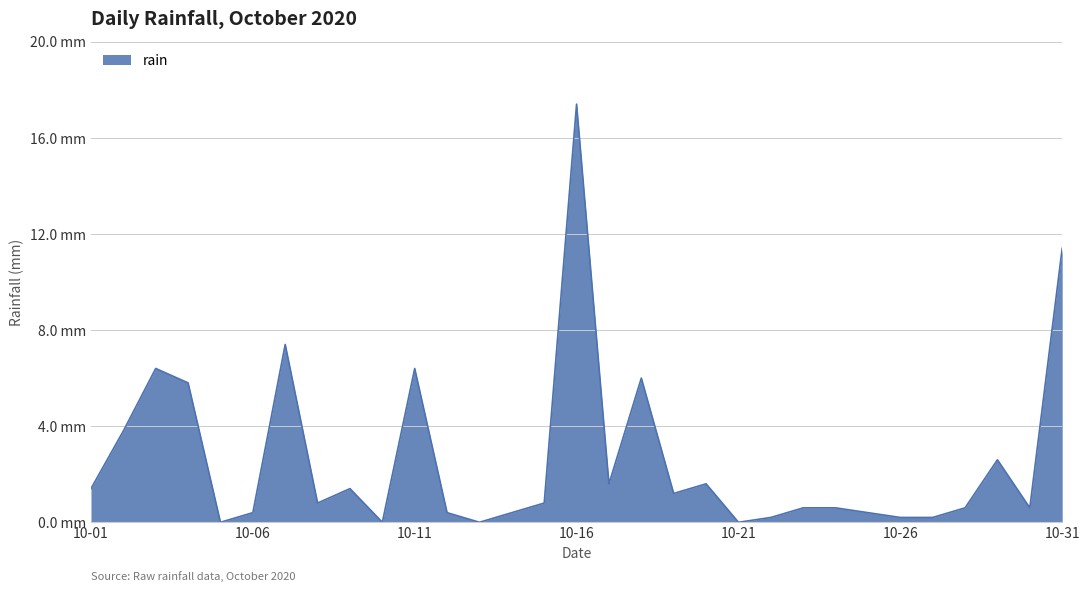

Does the chart display data point markers on the line(s)?

No